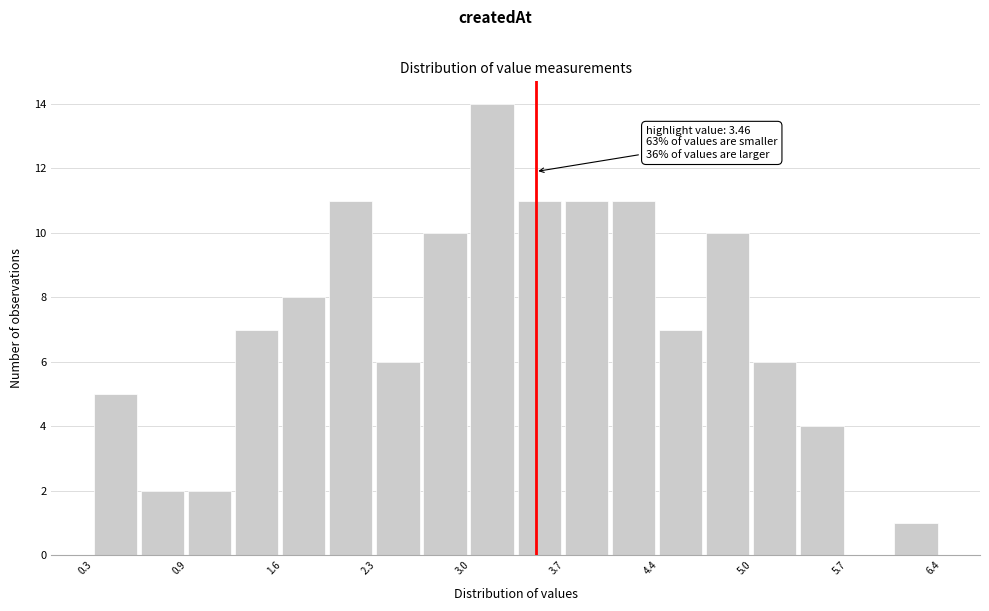

Around what value on the x-axis is the tallest bar? Give the approximate position of its centre, as read against the axis.

3.1